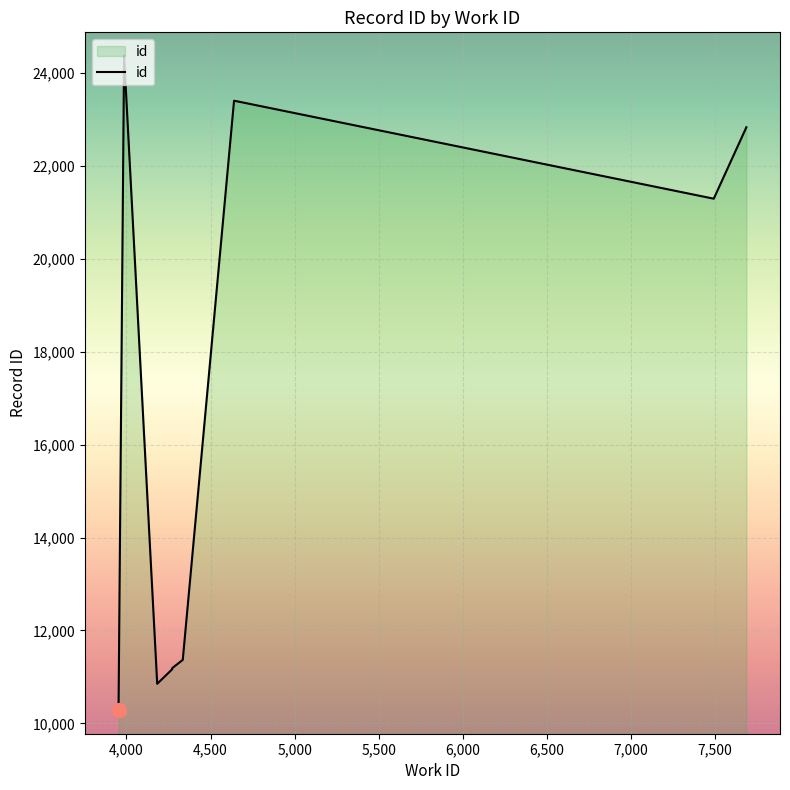

At which label is the value closest to 17324?

7,500